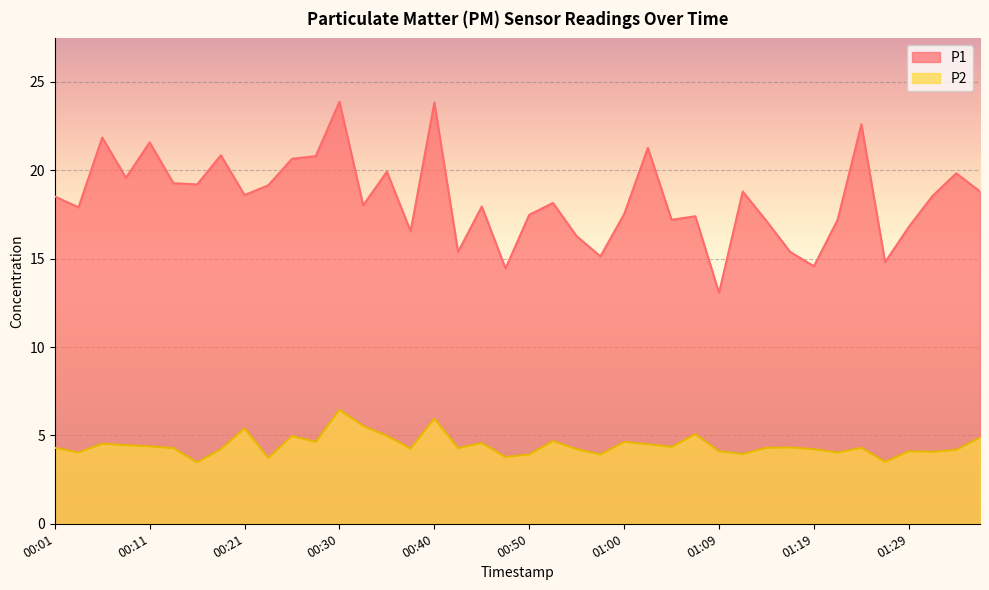

True or false: P1 and P2 intersect in this chart.

False